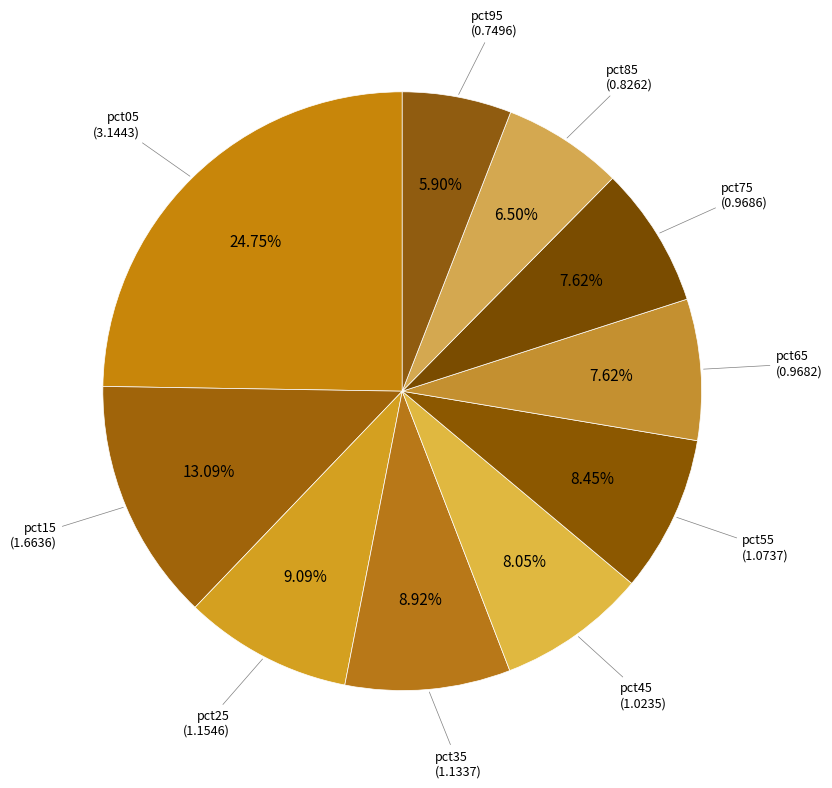

To the nearest percent, what is the difference between the largest and smallest slice percentages?

19%